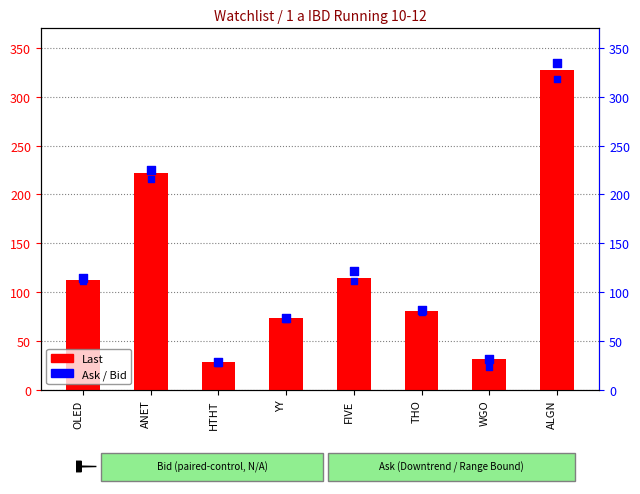

Which series has the largest Y range (max minus min)?

Ask